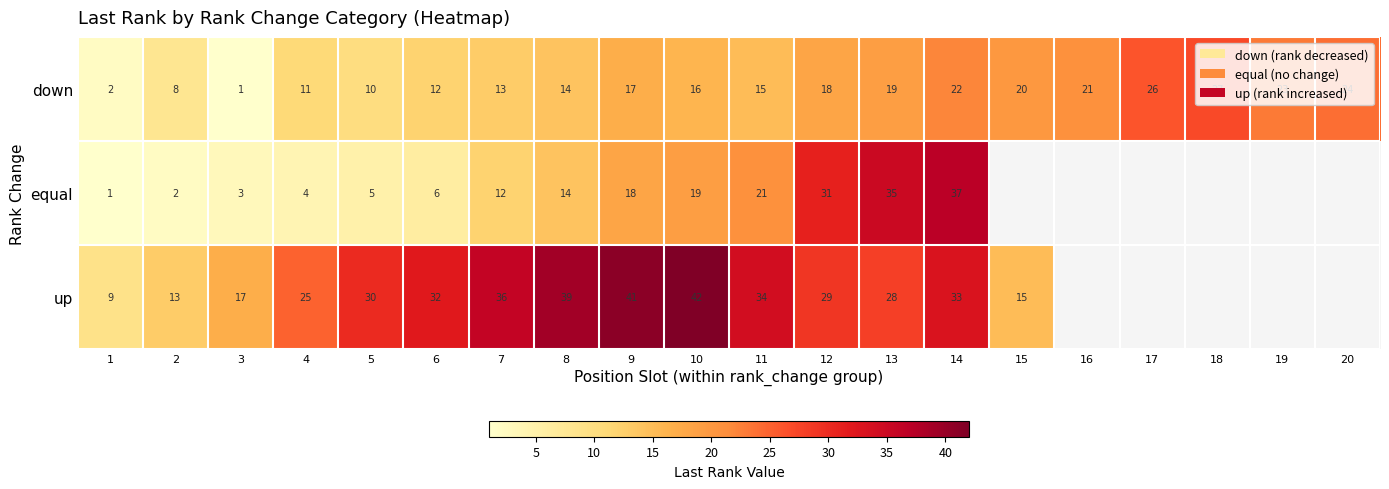

List the labels in order of down value, smallest first.

3, 1, 2, 5, 4, 6, 7, 8, 11, 10, 9, 12, 13, 15, 16, 14, 19, 20, 17, 18